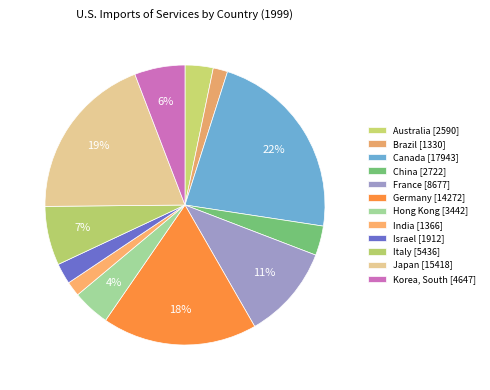

Is it true that India is 2% of the pie?

True